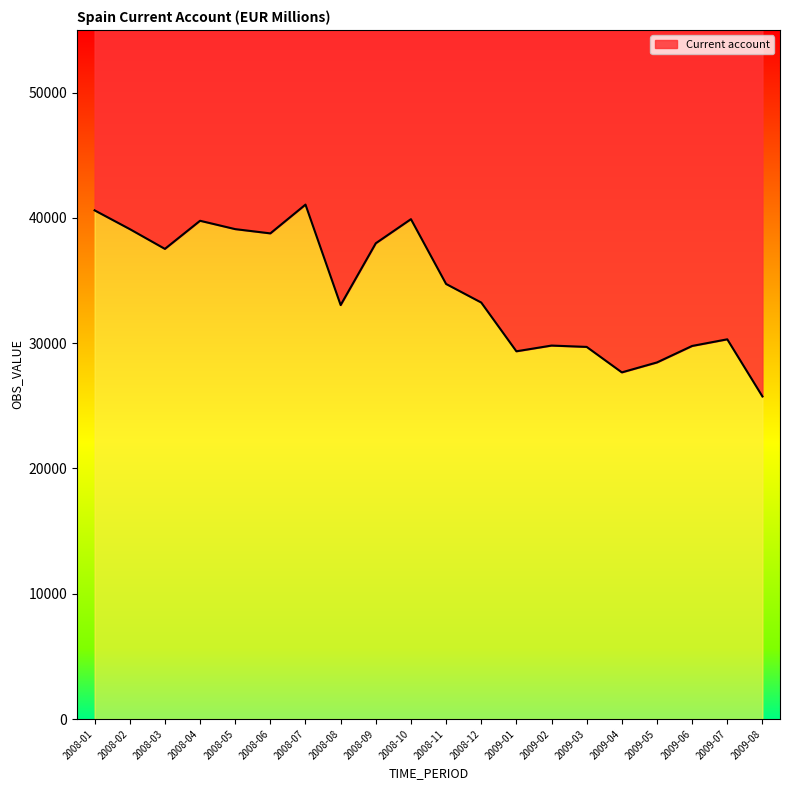

Rank the categories by value from highest to lowest.

2008-07, 2008-01, 2008-10, 2008-04, 2008-02, 2008-05, 2008-06, 2008-09, 2008-03, 2008-11, 2008-12, 2008-08, 2009-07, 2009-02, 2009-06, 2009-03, 2009-01, 2009-05, 2009-04, 2009-08